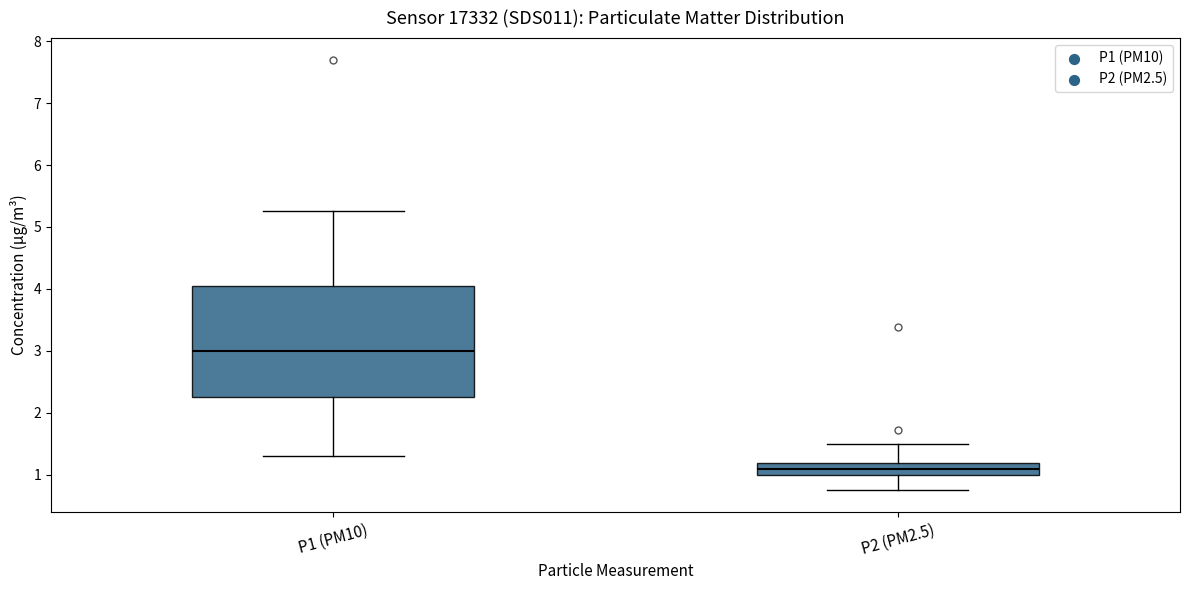

Reading left to right, read every box against the y-axis: the position of its median line, the range the box covers, and the ends of its whiskers. The values are not printed on the chart, so give them approximately, as read against the axis.

P1 (PM10): median 3.0, box 2.3 to 4.0, whiskers 1.3 to 5.3
P2 (PM2.5): median 1.1, box 1.0 to 1.2, whiskers 0.8 to 1.5